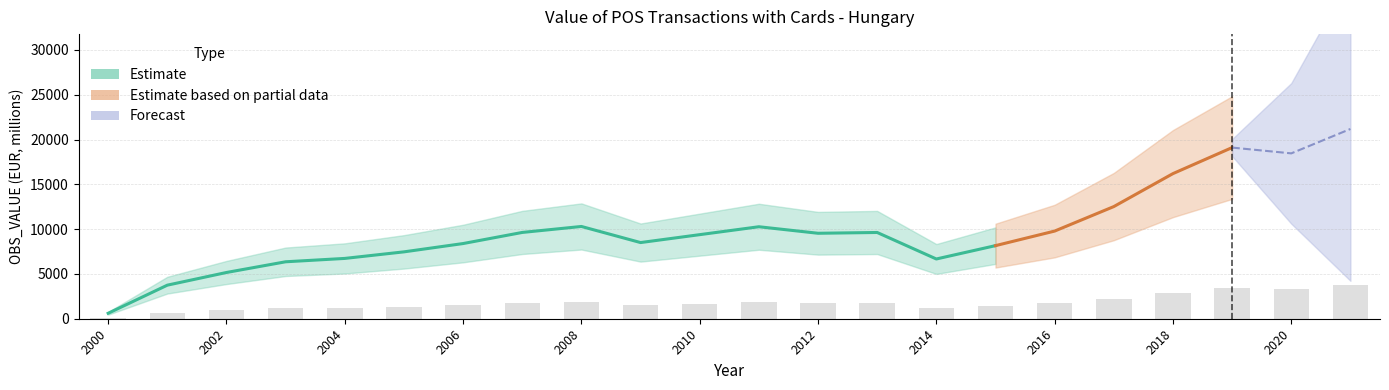

What is the sum of the values at 2018 and 2007?

4648.3